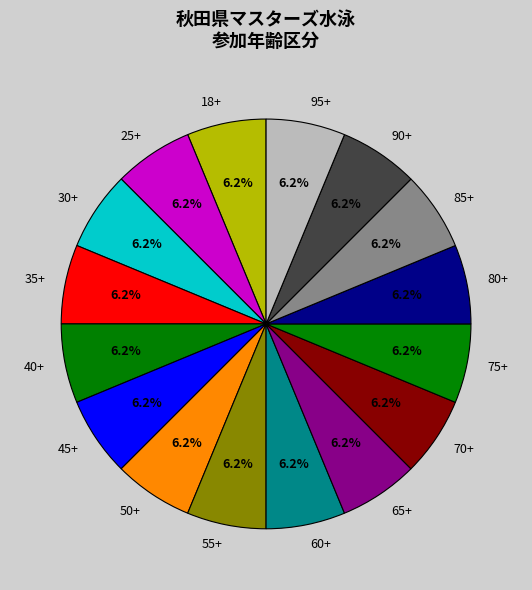

The 30+ slice represents 1% of the pie. True or false?

False